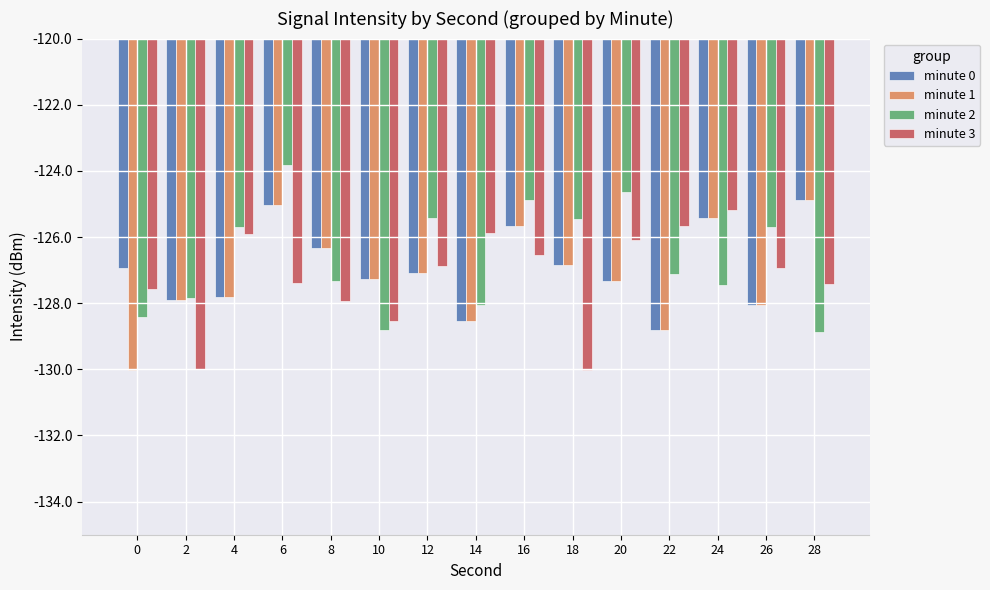

What is the difference between the minute 2 values at 12 and 6?

1.6